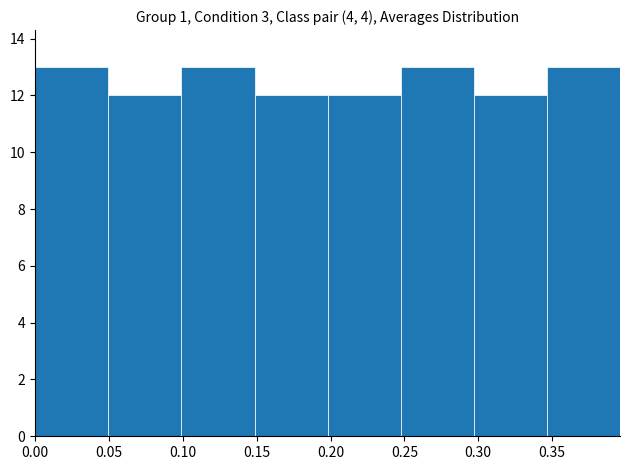

Reading left to right, list every bar in this chart as the range it spans on the x-axis followed by its height. Neither the bar edges nor the heights are printed on the chart, so give them approximately, as read against the axes.

0.000 to 0.050: 13
0.050 to 0.100: 12
0.100 to 0.150: 13
0.150 to 0.200: 12
0.200 to 0.250: 12
0.250 to 0.295: 13
0.295 to 0.345: 12
0.345 to 0.395: 13